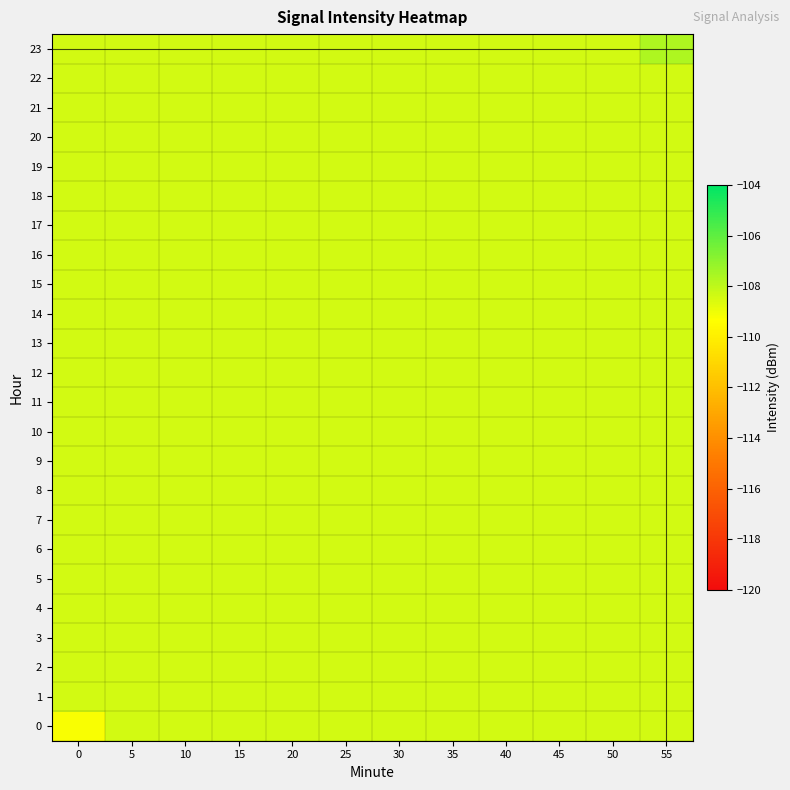

Which series has the largest total across all categories?

23